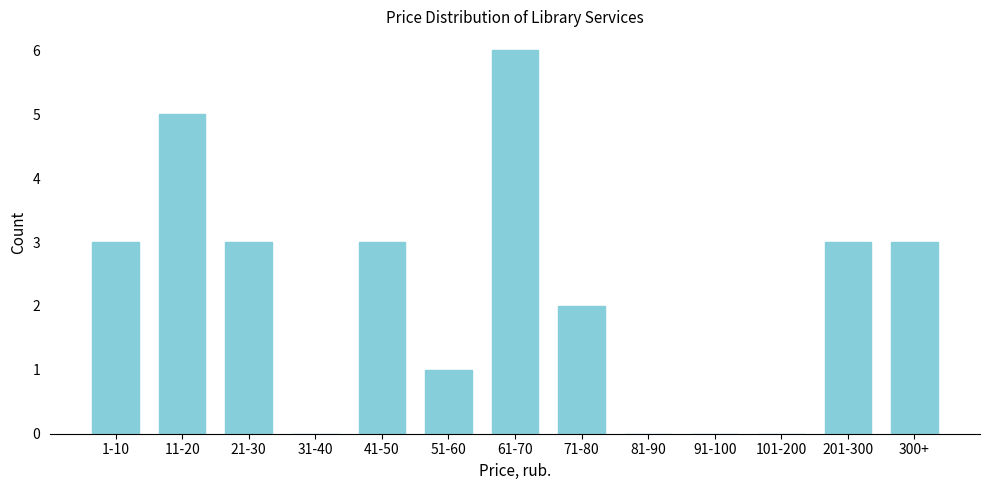

Reading left to right, list all the values displayed in this chart.

1-10=3	11-20=5	21-30=3	31-40=0	41-50=3	51-60=1	61-70=6	71-80=2	81-90=0	91-100=0	101-200=0	201-300=3	300+=3